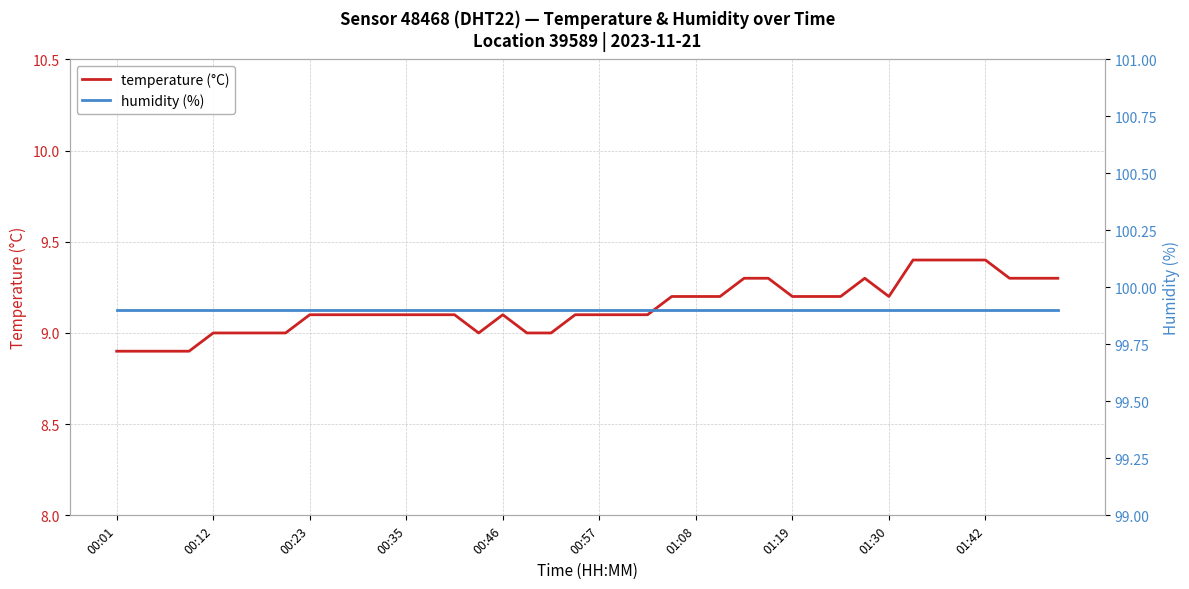

What is the lowest value of the temperature (°C) series?

8.9